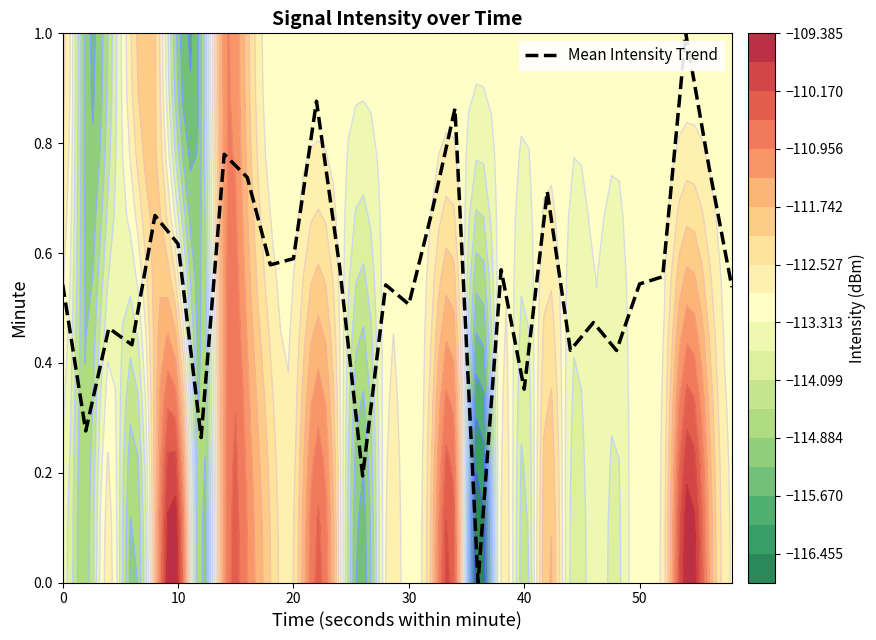

True or false: there are more than 1 points higher than both neighbors.

True